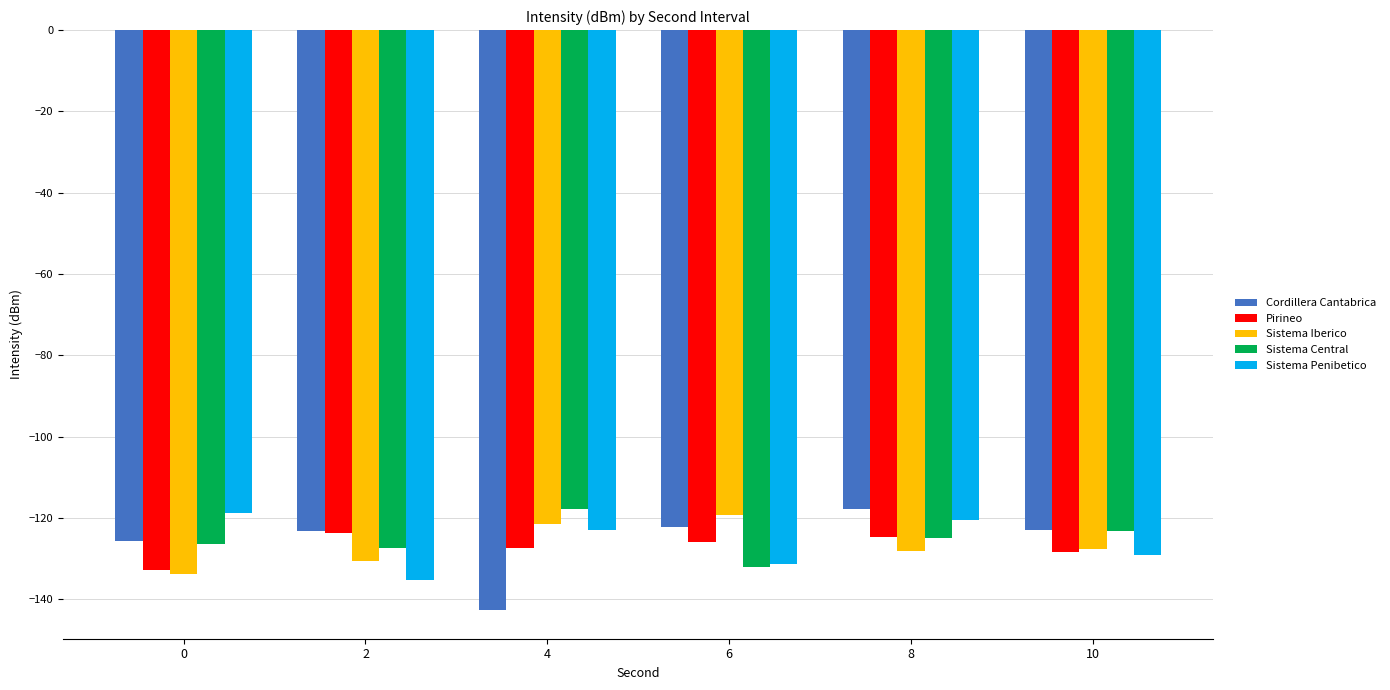

What is the sum of all Sistema Iberico values?

-761.0